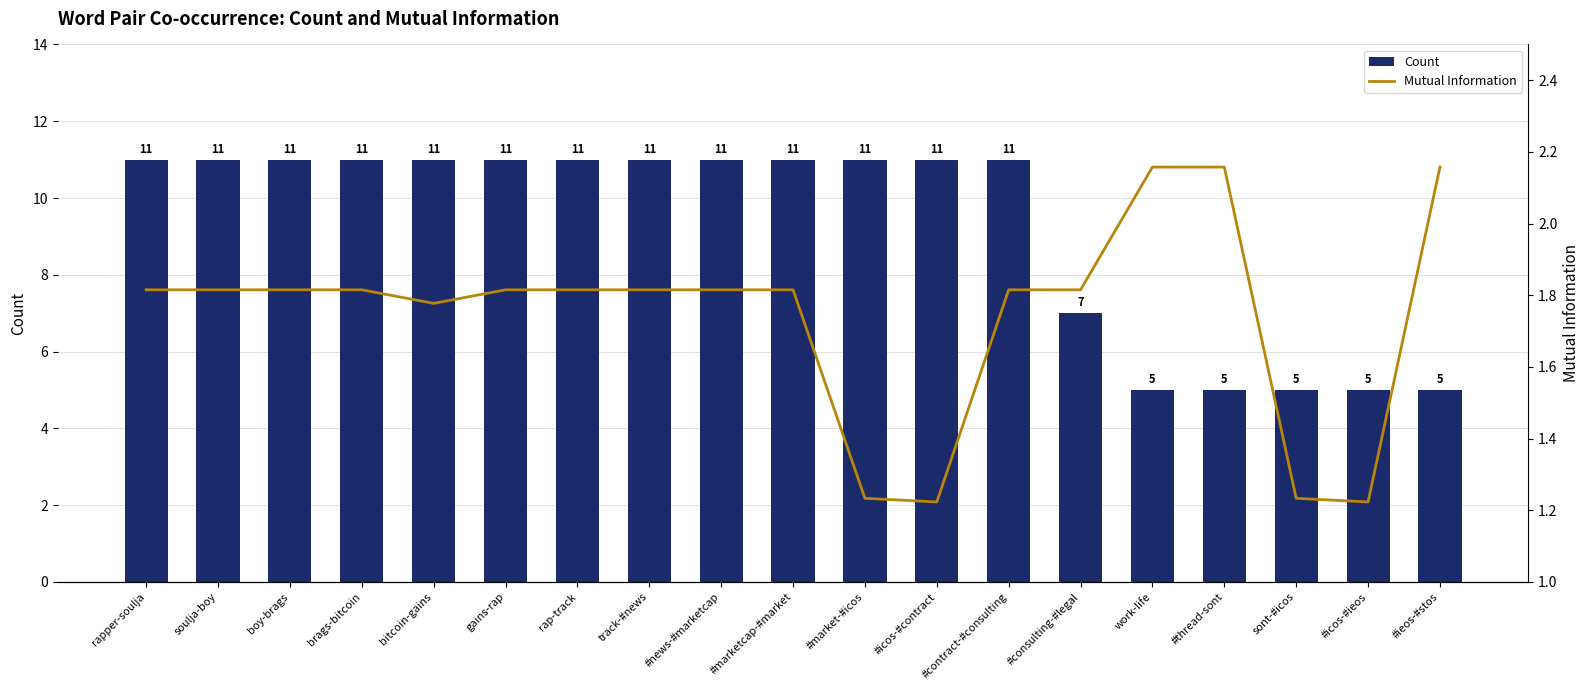

Read the Count value at work-life.

5.0